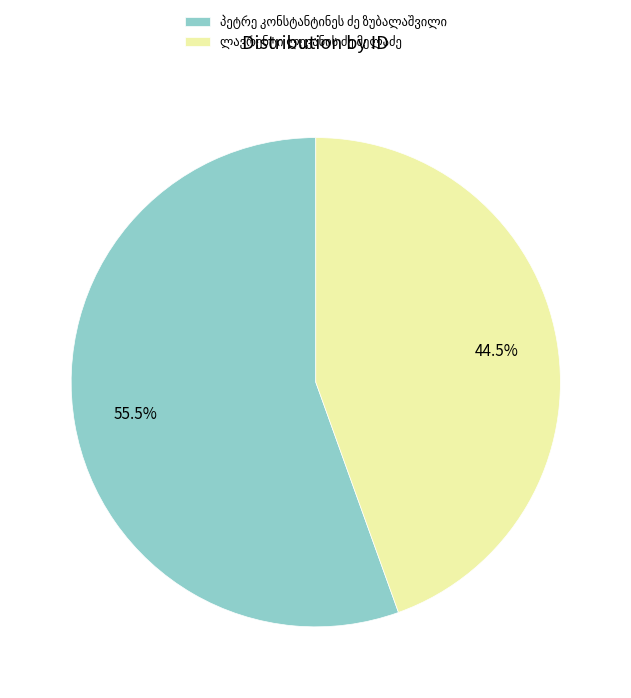

Is there a majority slice in this chart?

Yes